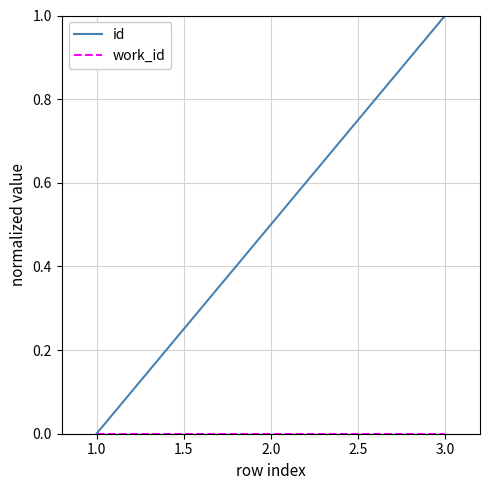

How many positive values does the id series have?

2